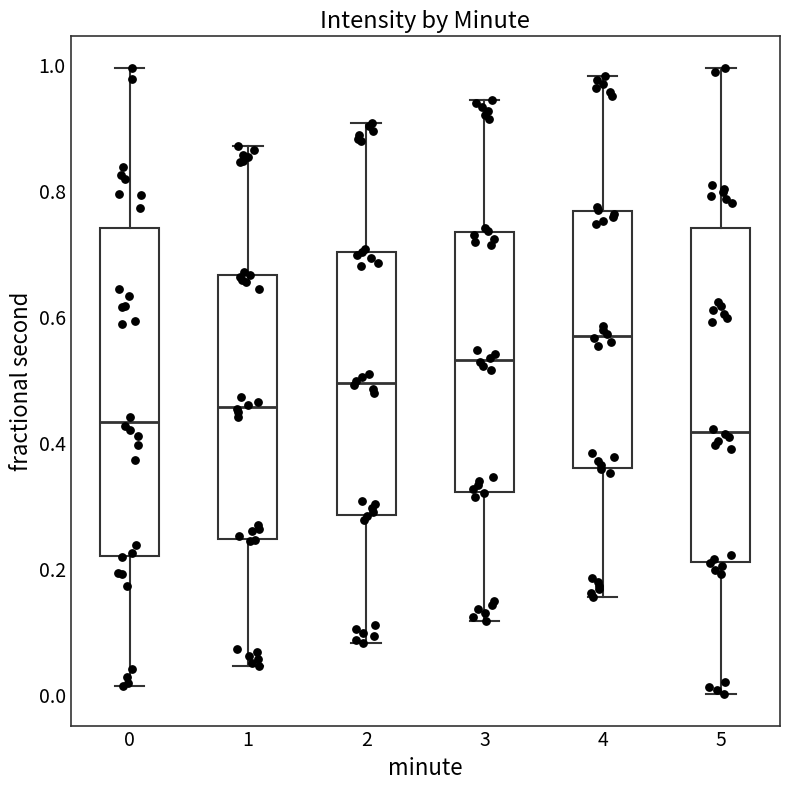

Which box has the highest median line?

4